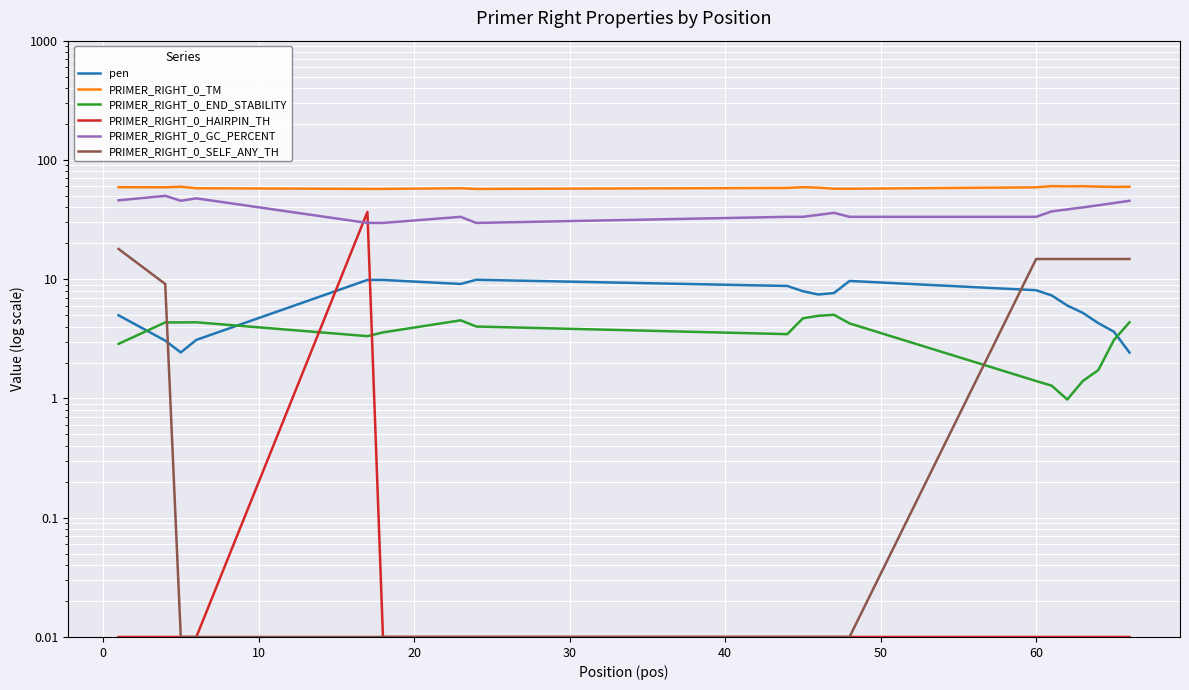

What is the sum of the PRIMER_RIGHT_0_TM values at 13 and 0?

117.9